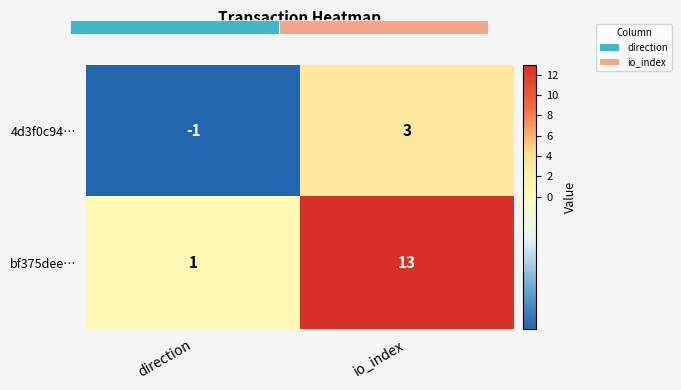

At how many categories does at least one series exceed 11?

1